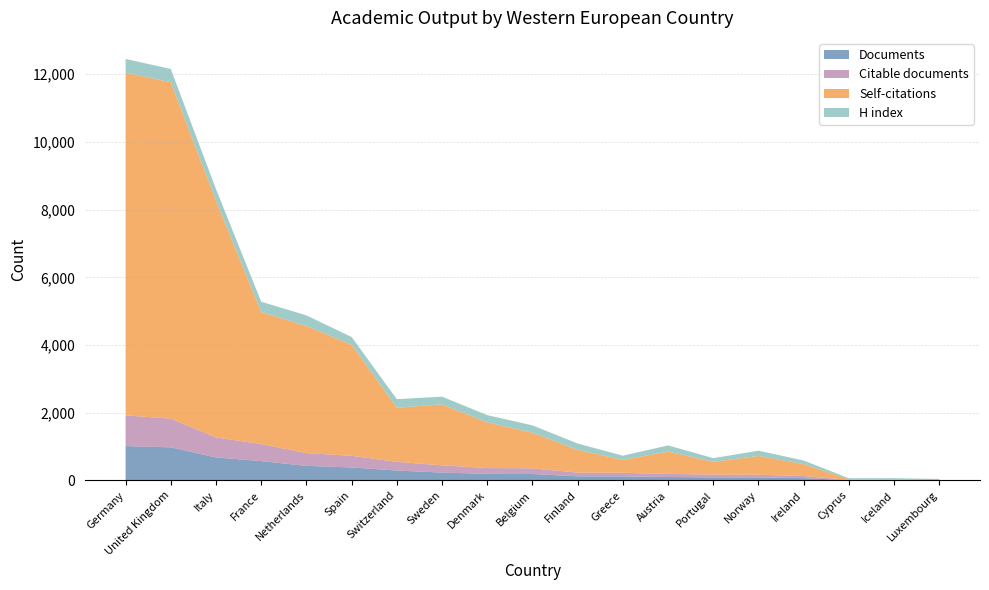

Reading left to right, extract all data points from this chart.

Documents: 1013	975	677	569	429	381	290	230	192	188	120	119	100	90	87	66	8	6	1
Citable documents: 907	848	592	506	376	346	257	215	172	168	110	105	91	81	79	62	7	6	1
Self-citations: 10126	9940	6991	3899	3756	3280	1599	1801	1349	1052	670	384	659	376	557	352	17	6	7
H index: 405	393	344	304	314	229	253	228	215	217	189	121	183	110	154	106	31	46	32